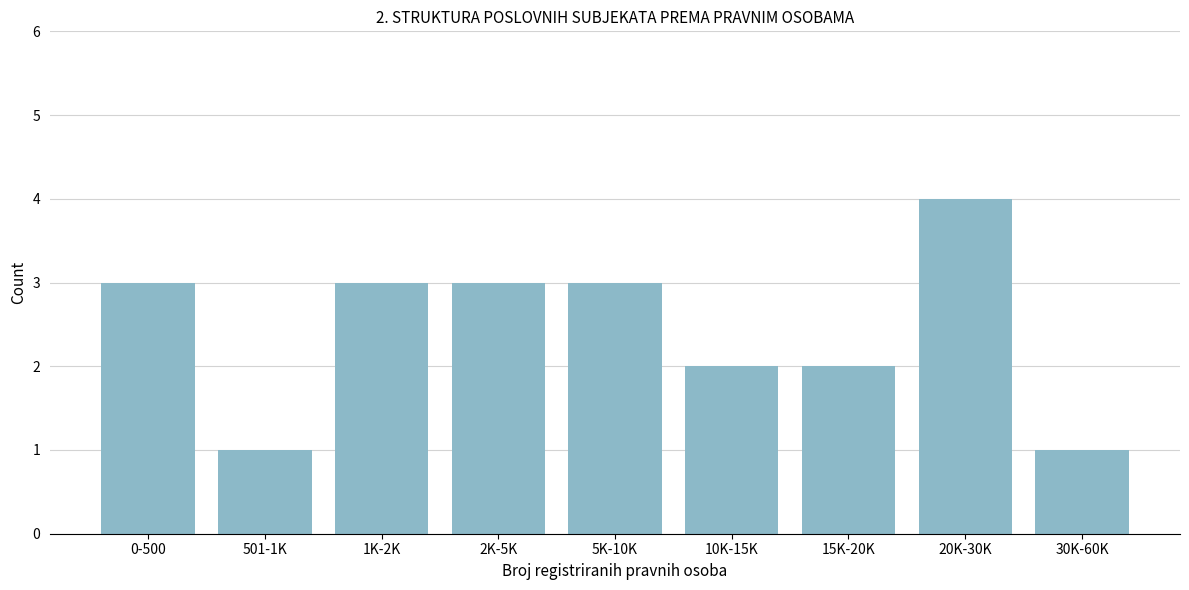

Reading left to right, extract all data points from this chart.

0-500=3	501-1K=1	1K-2K=3	2K-5K=3	5K-10K=3	10K-15K=2	15K-20K=2	20K-30K=4	30K-60K=1